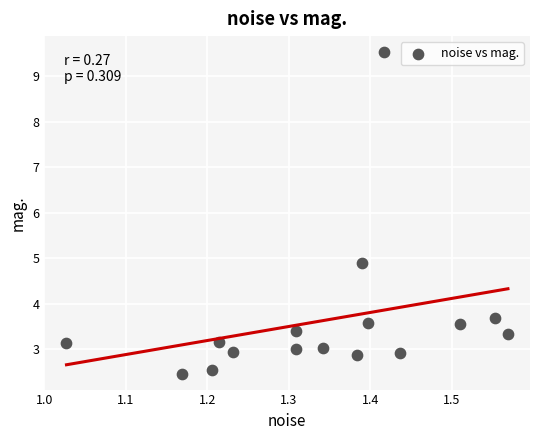

What Y value in the scatter plot is closest to 5?

4.9